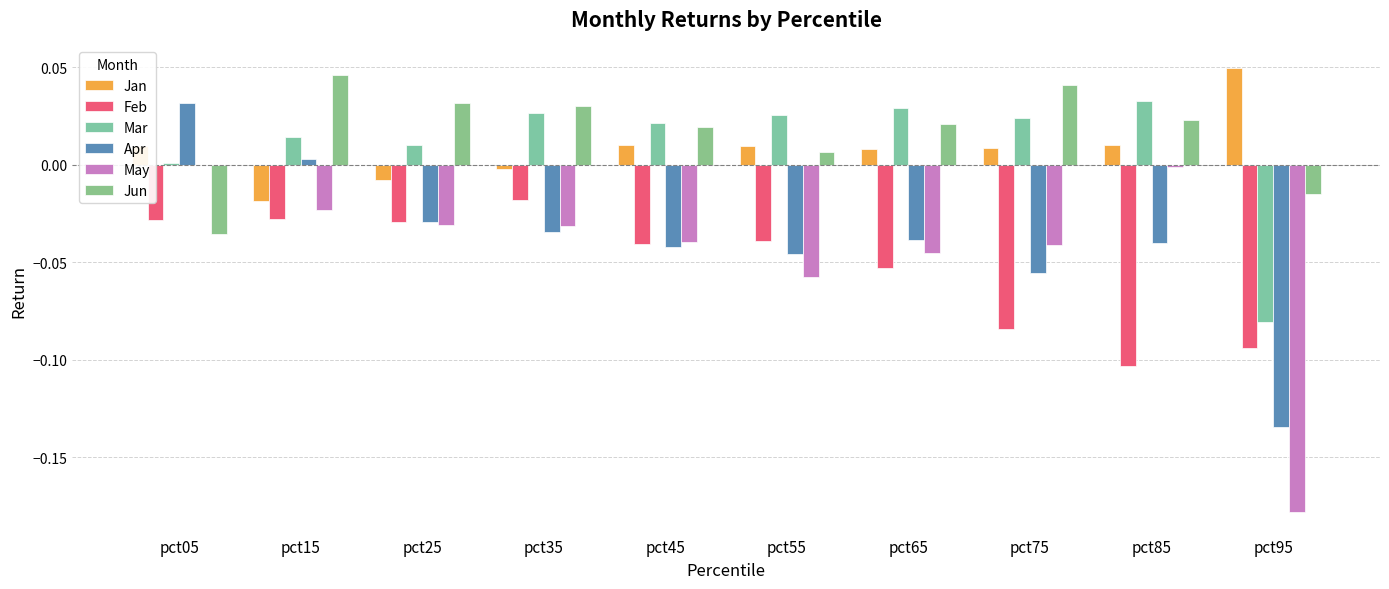

What is the spread (max minus min) of values at pct05?

0.1